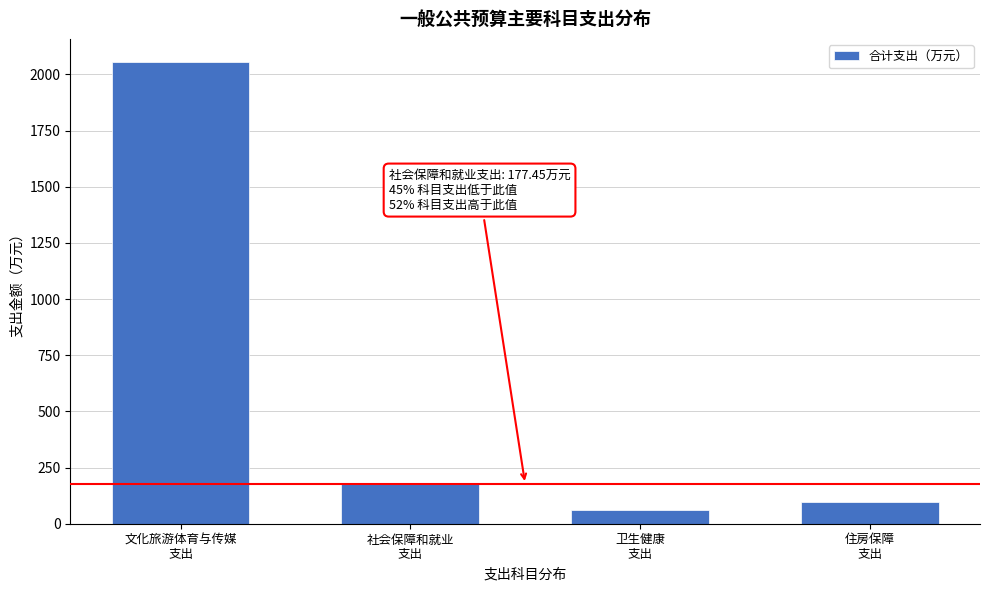

Reading right to left, extract all data points from this chart.

98.5	62.1	177.5	2055.0